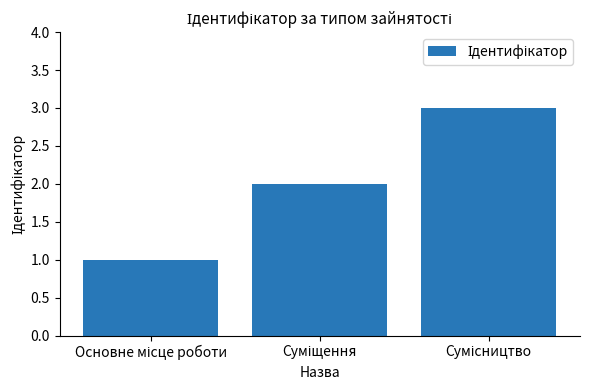

What is the sum of all values?

6